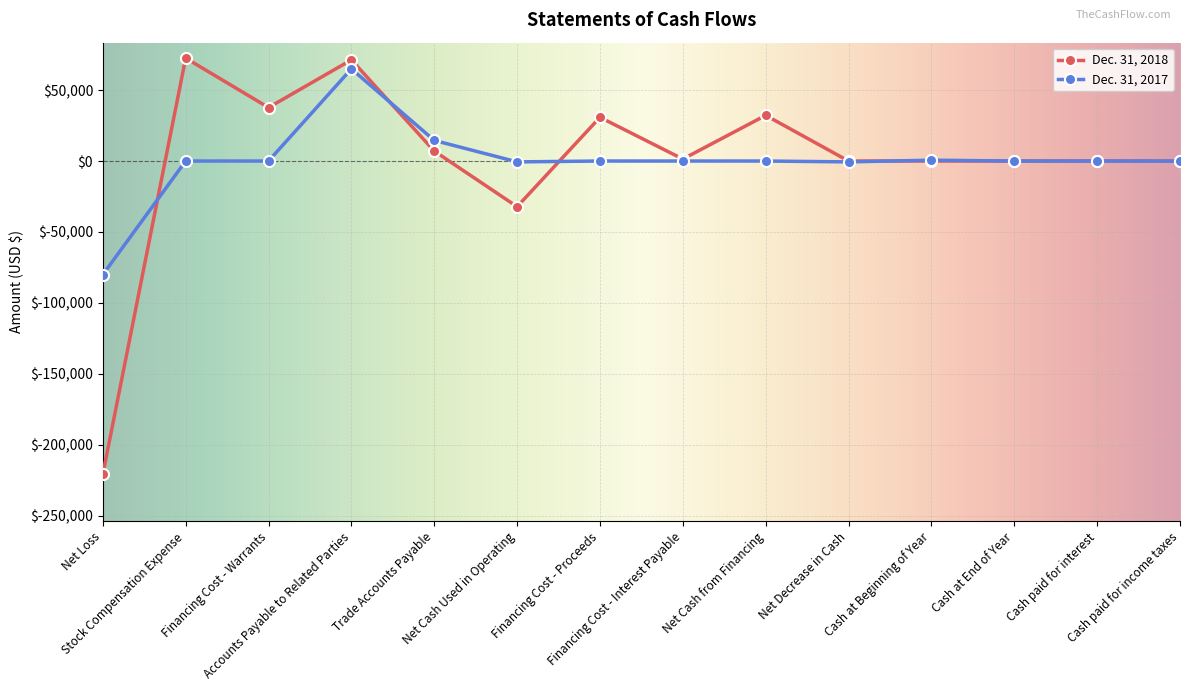

True or false: Dec. 31, 2018 has more than 0 interior local peaks.

True